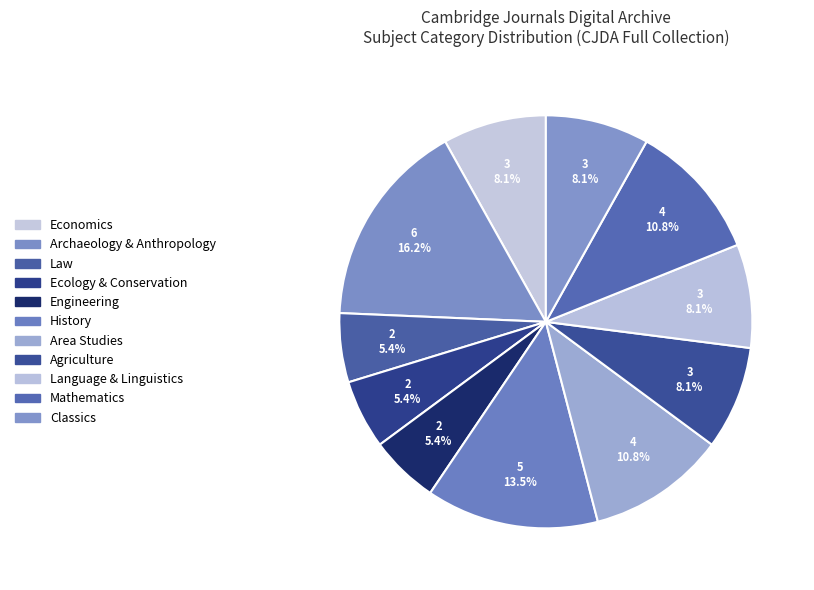

How many segments does this pie chart have?

11